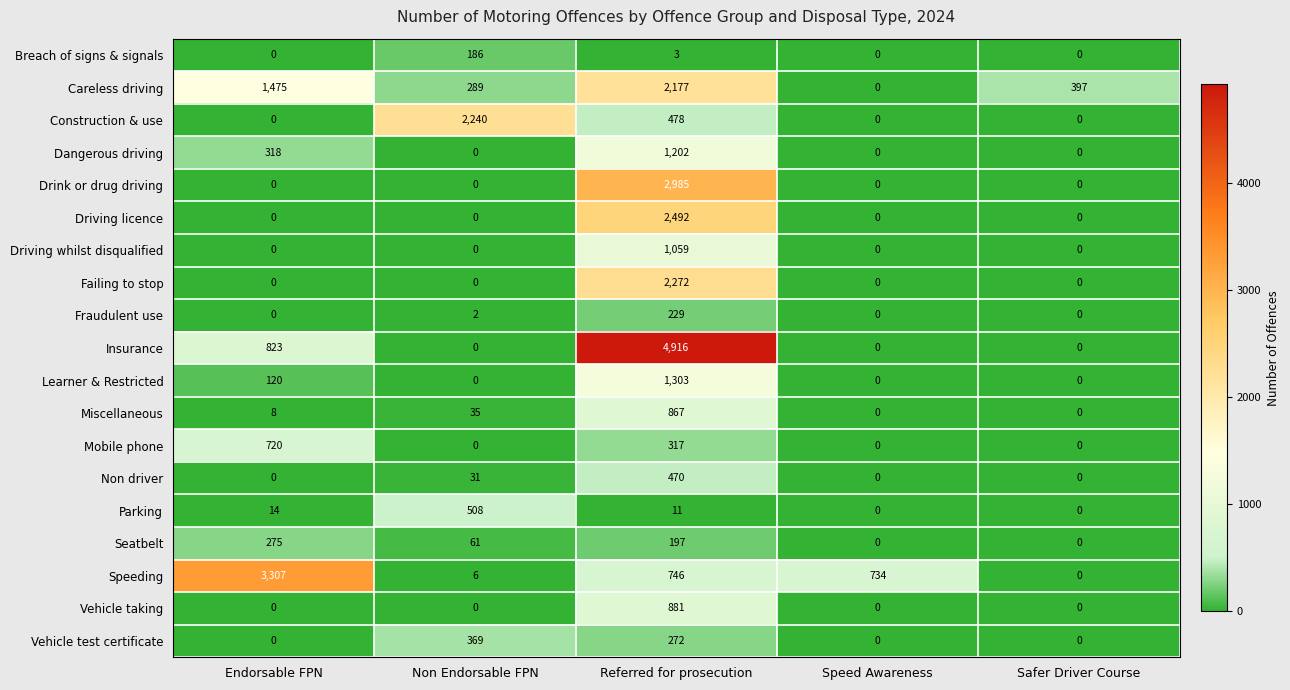

Which series has the largest range (max minus min)?

Insurance